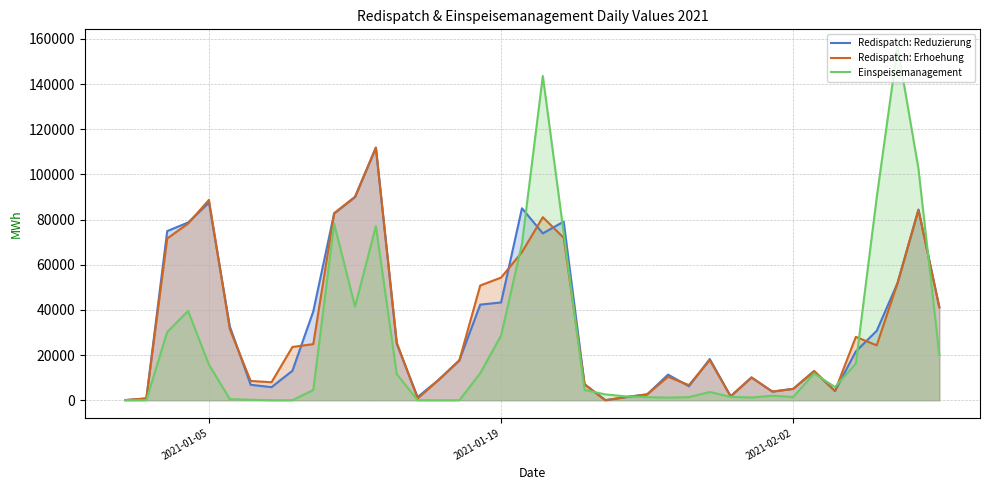

Rank the series by their maximum value, from highest to lowest.

Einspeisemanagement, Redispatch: Erhoehung, Redispatch: Reduzierung